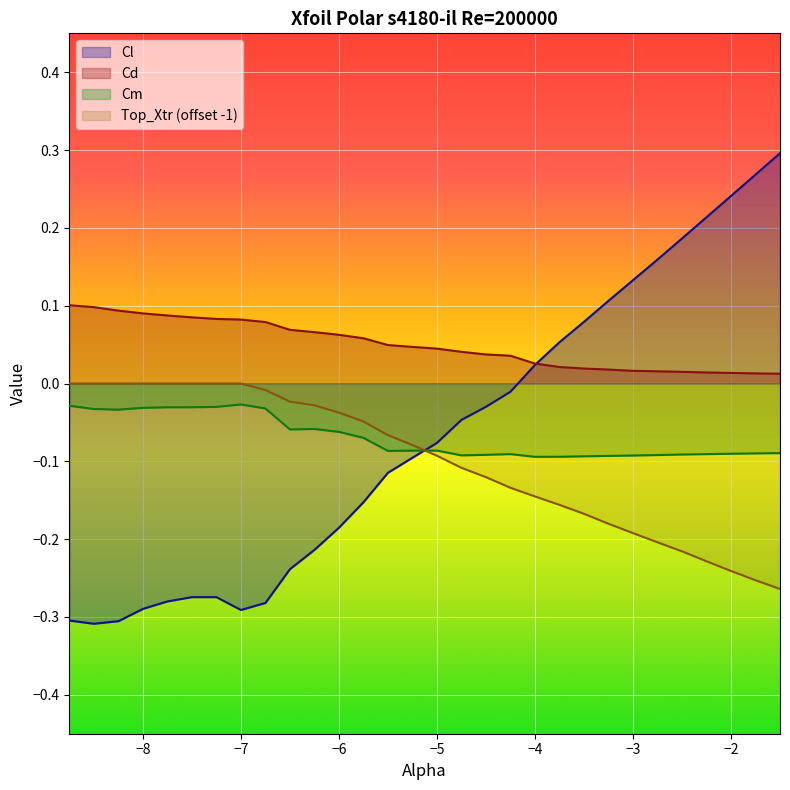

True or false: Top_Xtr has more than 0 interior local peaks.

False